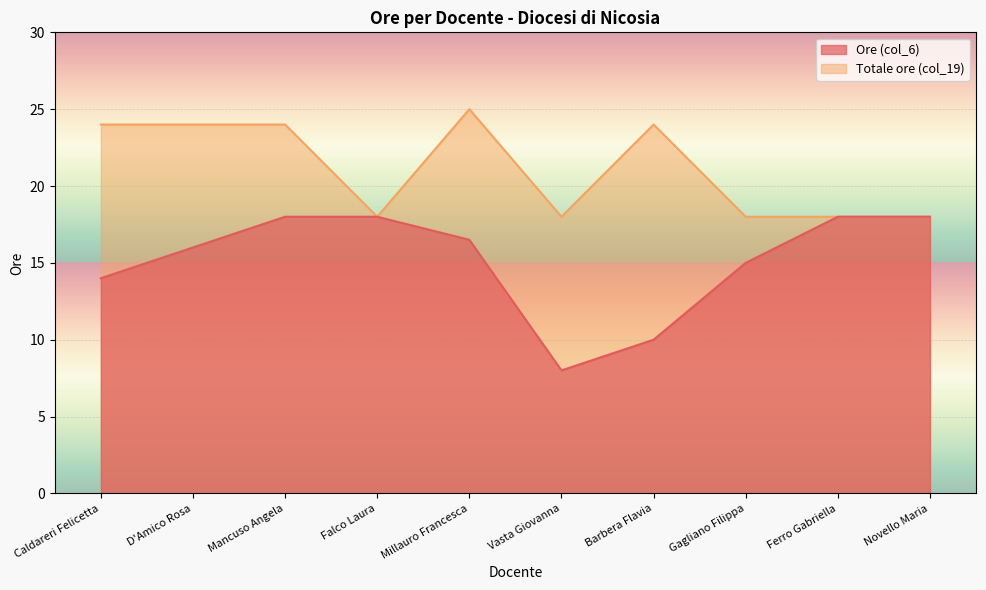

Reading left to right, extract all data points from this chart.

Ore (col_6): 14.0	16.0	18.0	18.0	16.5	8.0	10.0	15.0	18.0	18.0
Totale ore (col_19): 24.0	24.0	24.0	18.0	25.0	18.0	24.0	18.0	18.0	18.0